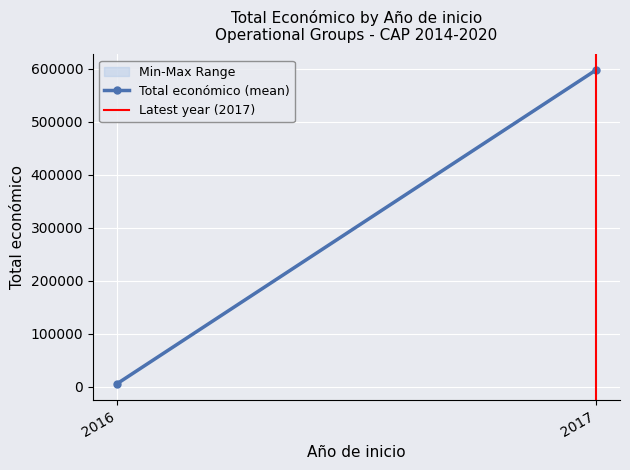

At which category does the chart reach its minimum across all series?

2016